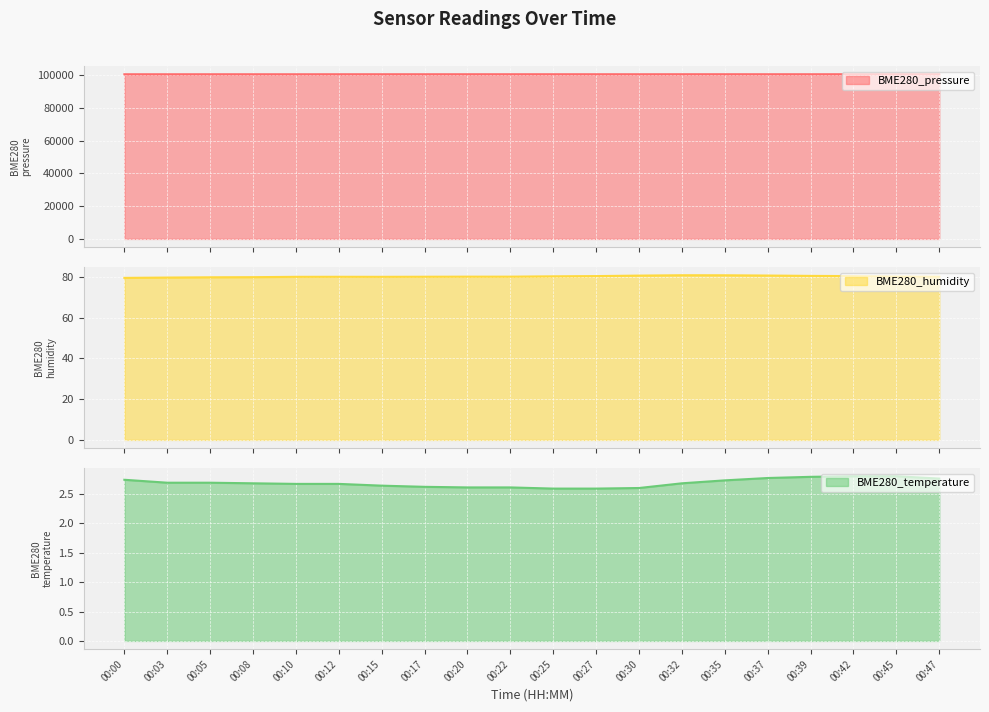

What is the difference between the second highest and minimum values in the BME280_pressure series?

20.1